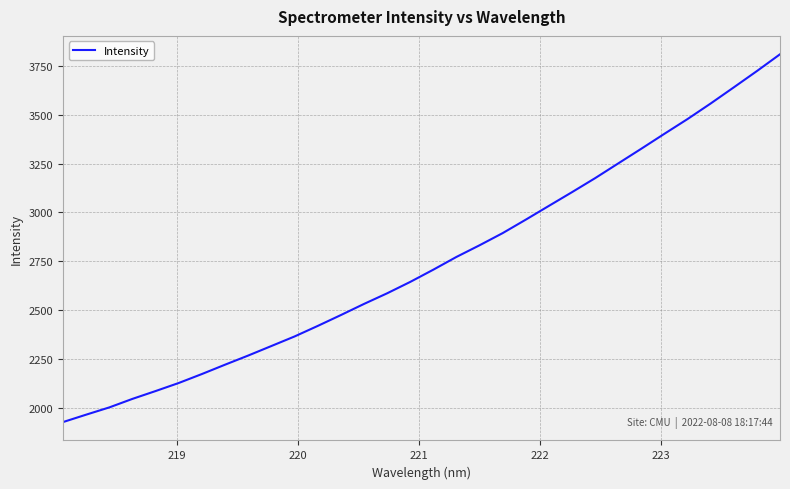

What is the smallest value displayed?

1927.2